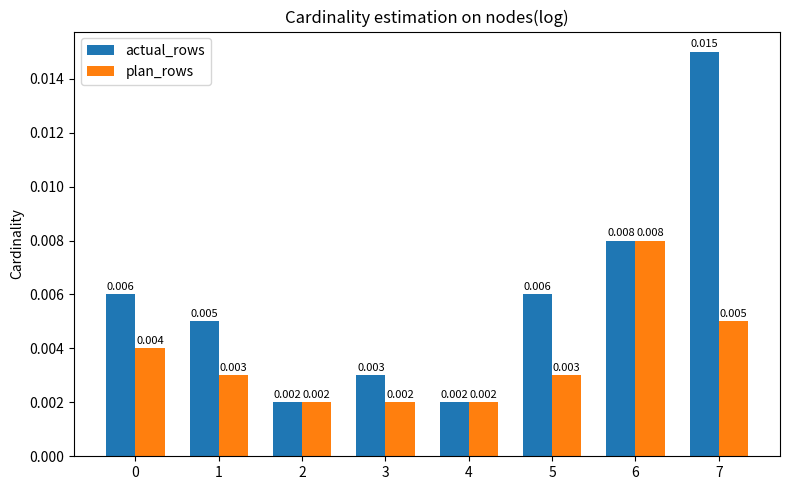

List the series in order of their overall mean, lowest first.

plan_rows, actual_rows